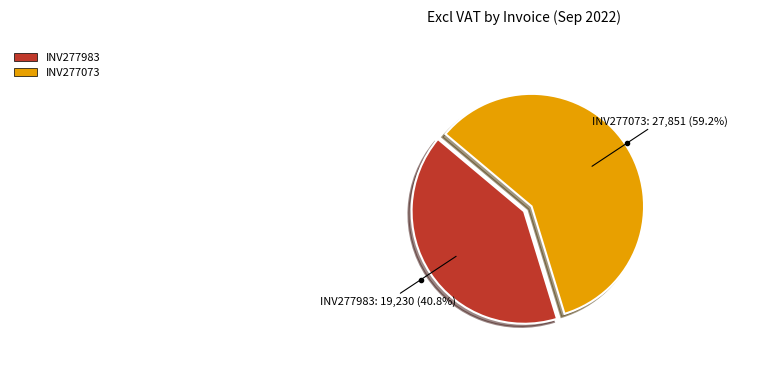

Is there any slice that represents more than half of the pie?

Yes